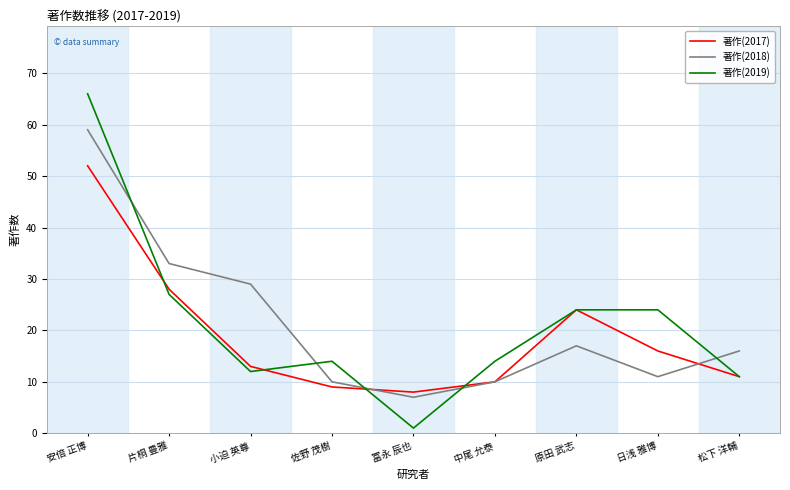

What is the total value across all series at 日浅 雅博?

51